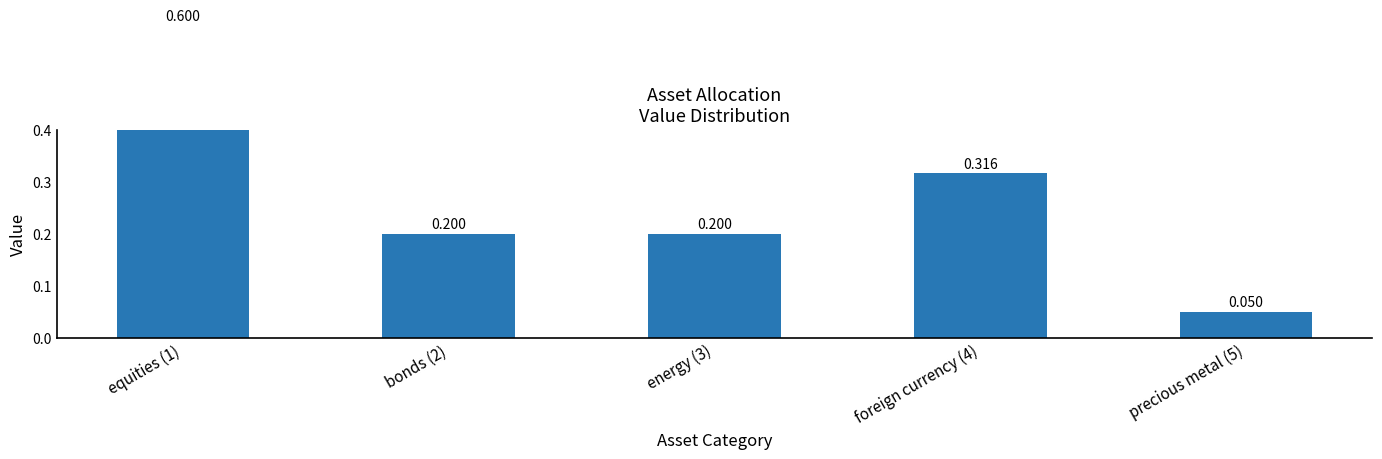

Is it true that the value at bonds (2) is 0.4?

False